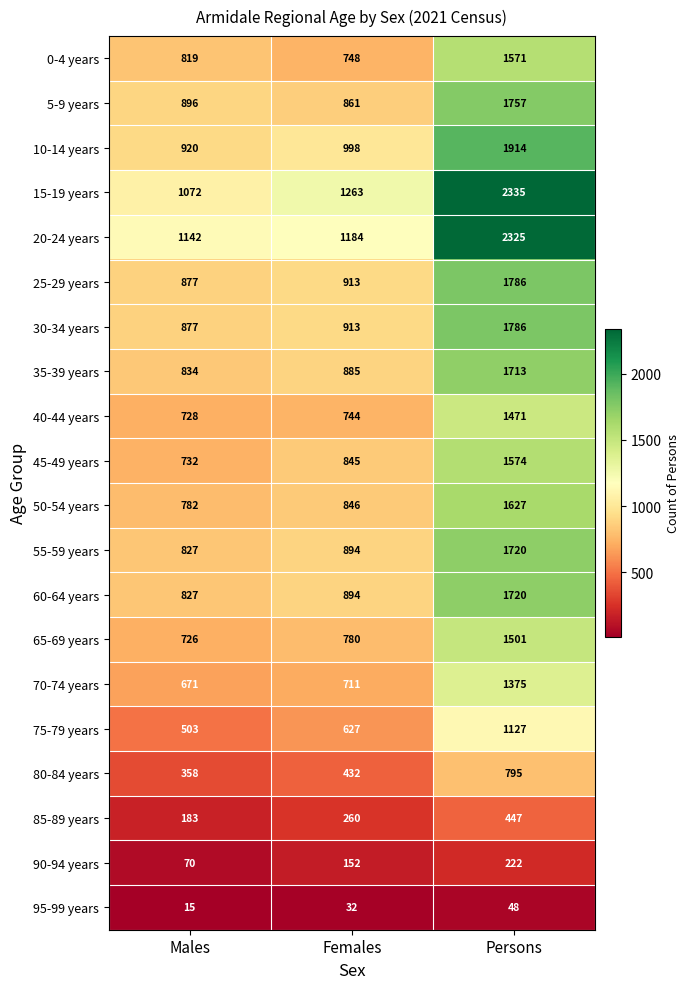

Is the value of 85-89 years at Females greater than the value of 20-24 years at Persons?

No